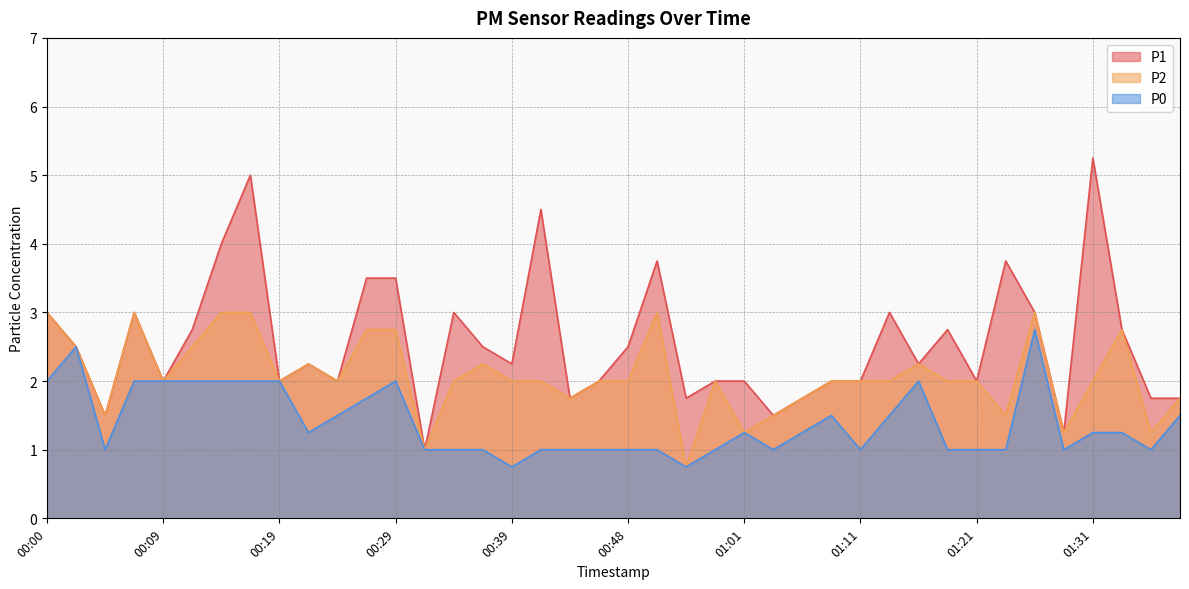

At which label does P0 reach its peak?

01:26